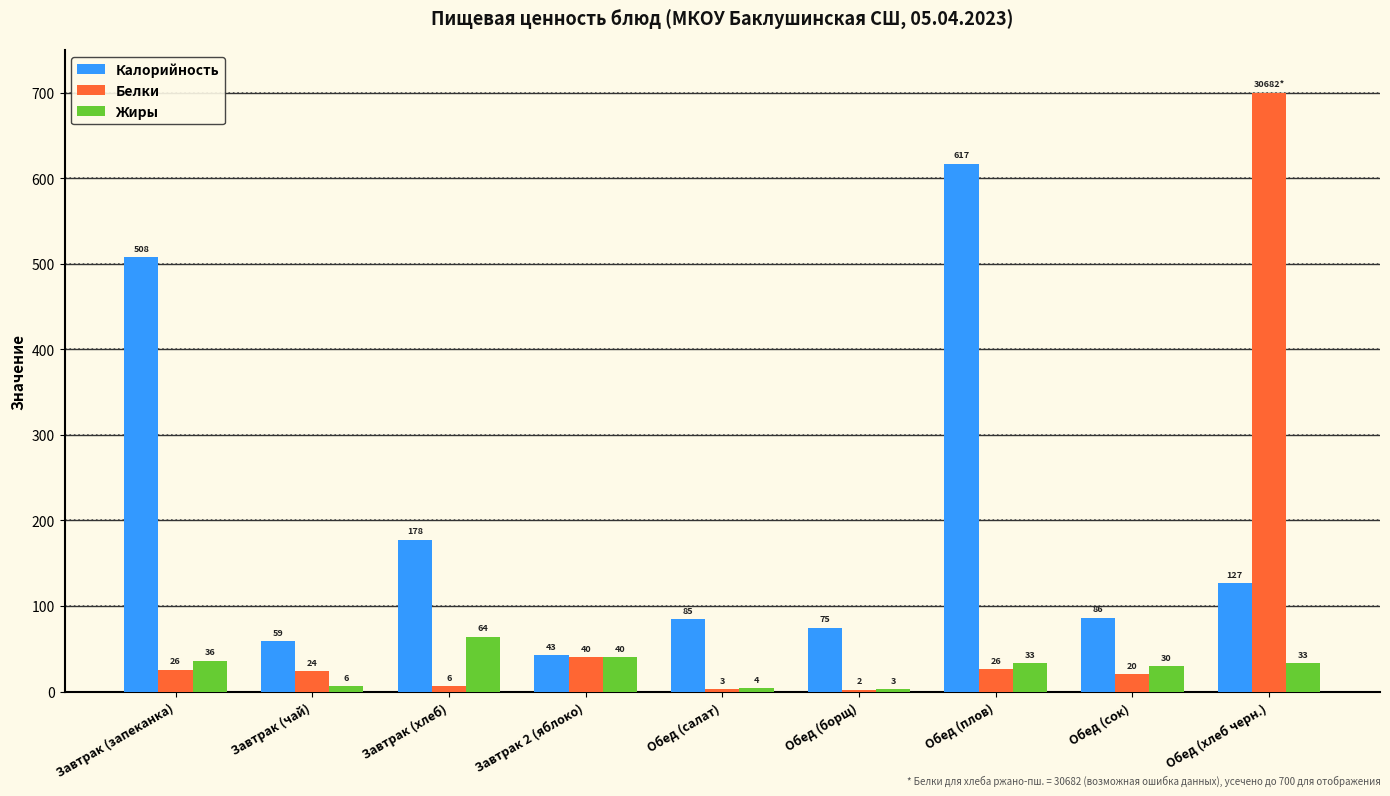

Does the chart contain stacked bars?

No